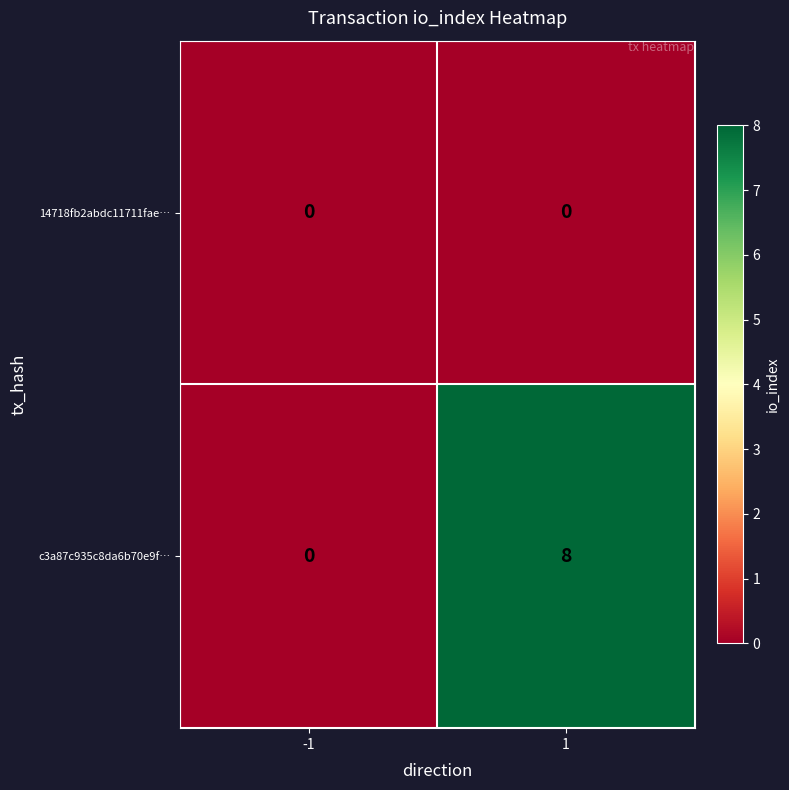

Which series has the largest range (max minus min)?

c3a87c935c8da6b70e9f…